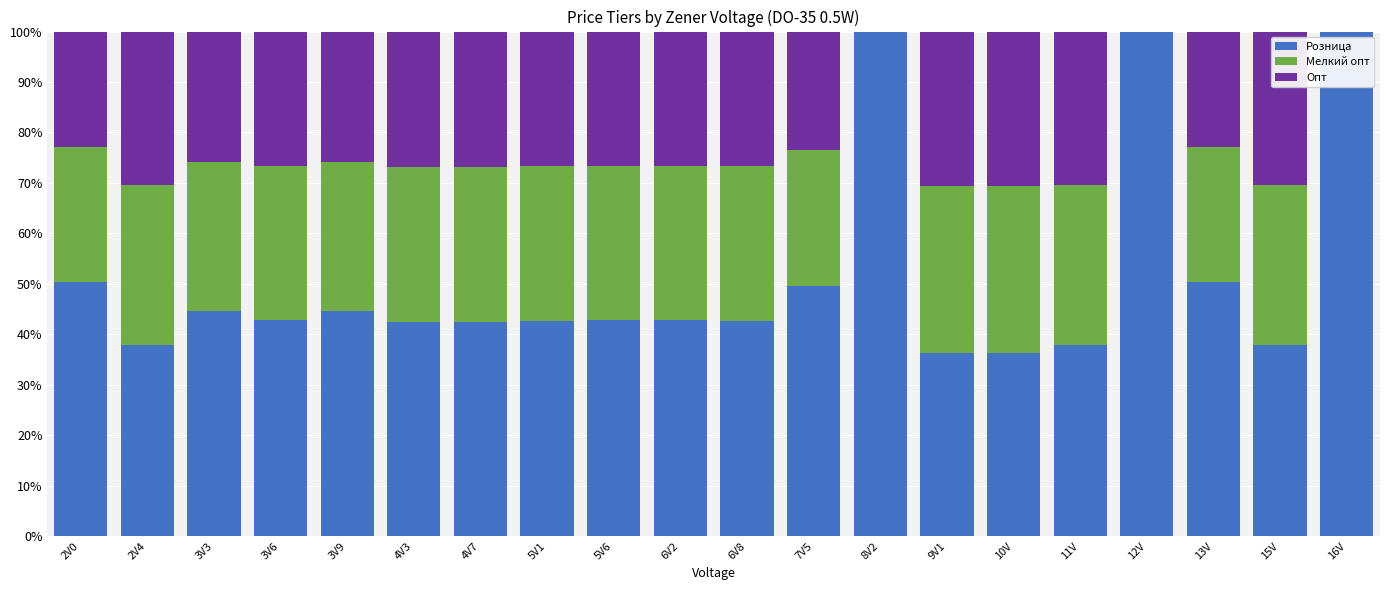

True or false: Розница has a value of 21.7 at 3V6.

False